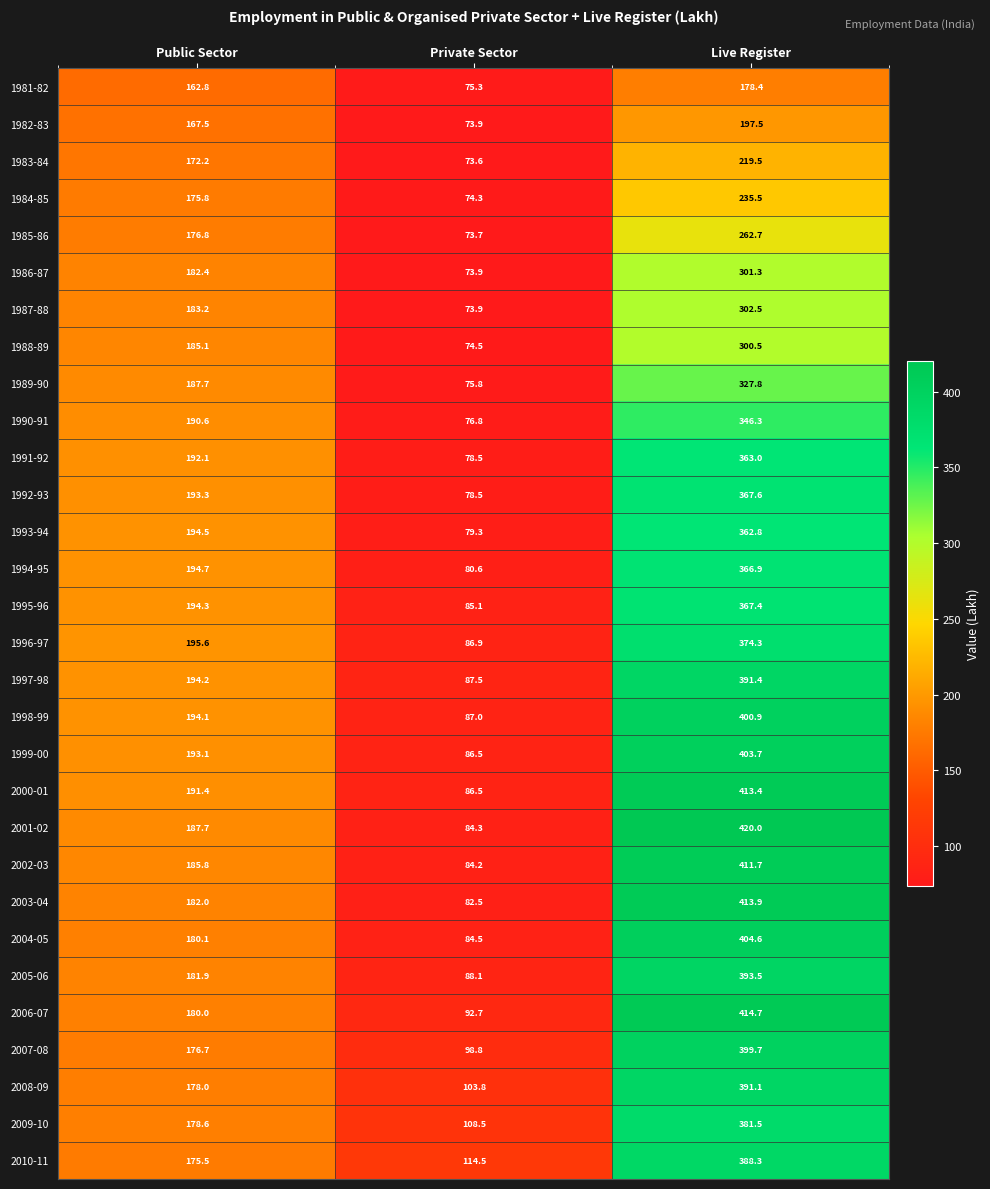

What is the difference between the 1984-85 values at Public Sector and Private Sector?

101.5